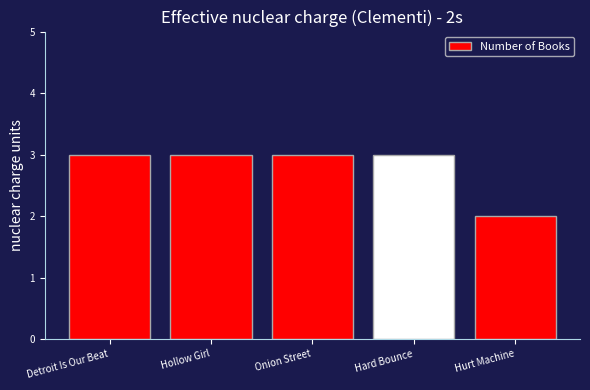

What is the label of the 1st bar from the right?

Hurt Machine